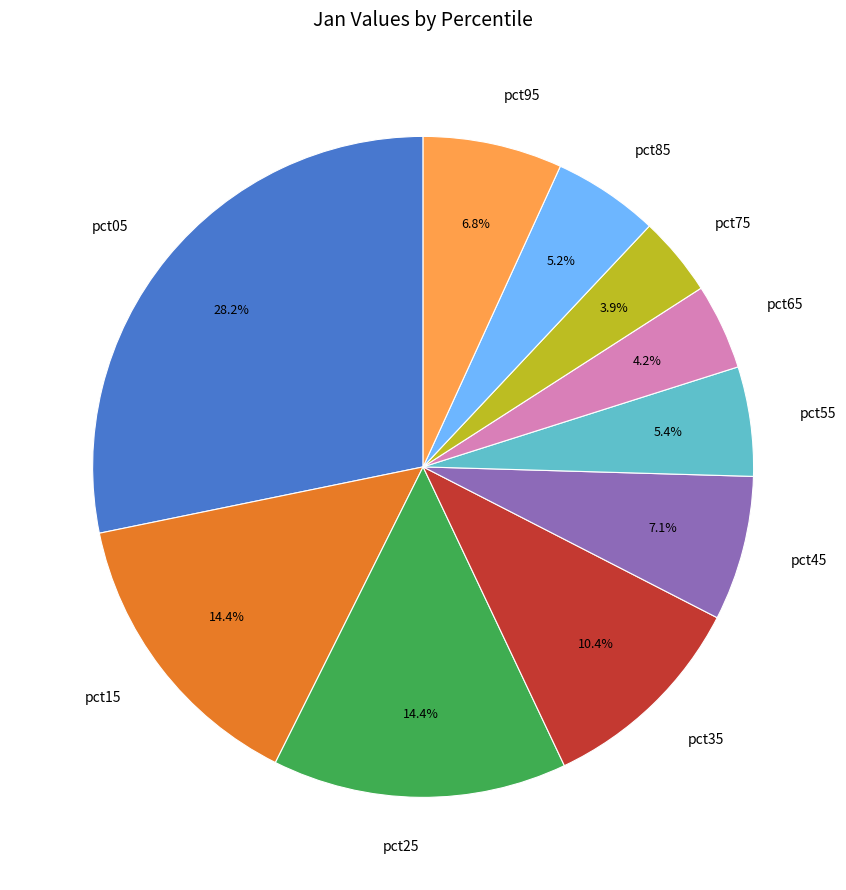

Between pct25 and pct55, which is larger?

pct25